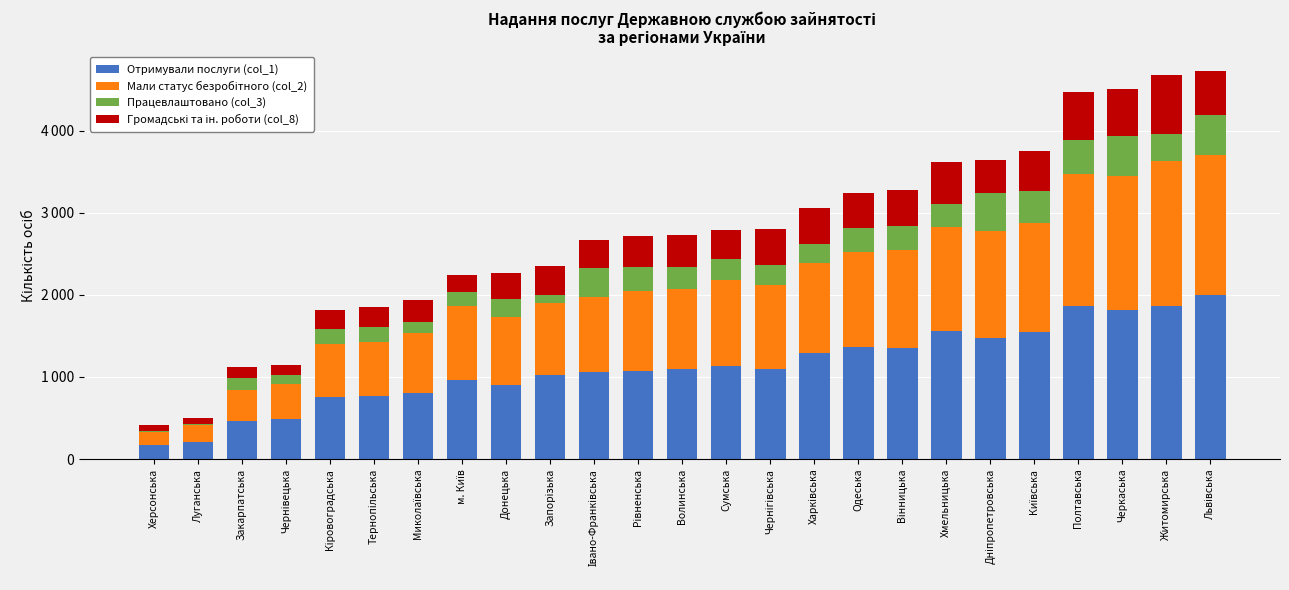

Is it true that Громадські та ін. роботи (col_8) equals 68 at Луганська?

True